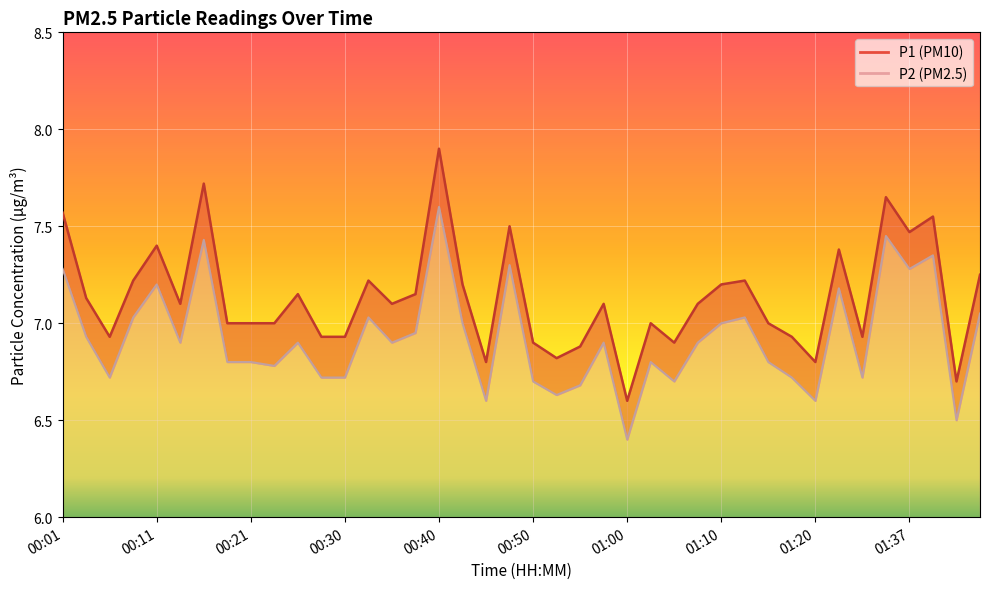

Where is P2 nearest to the value 7?

00:43